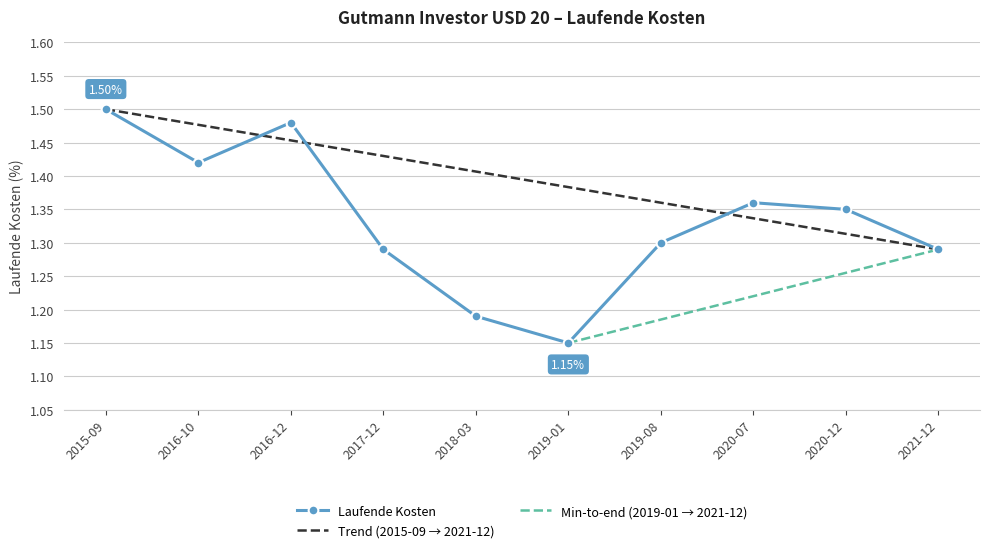

Where is the first local maximum for Laufende Kosten?

2016-12